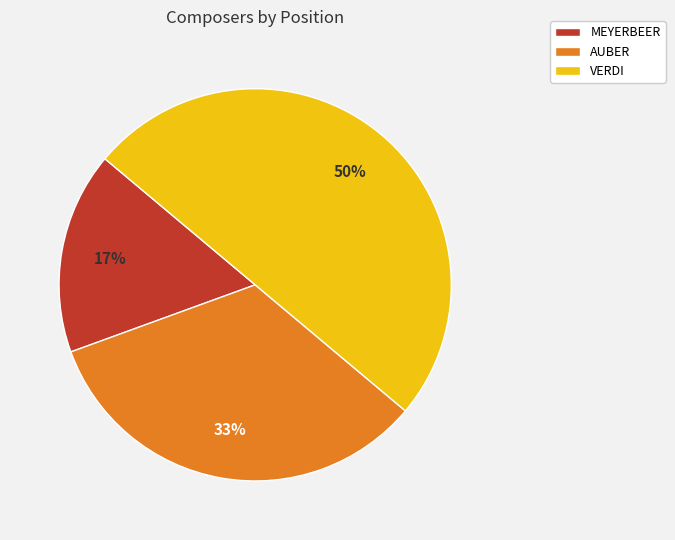

Does AUBER account for over 50% of the chart?

No